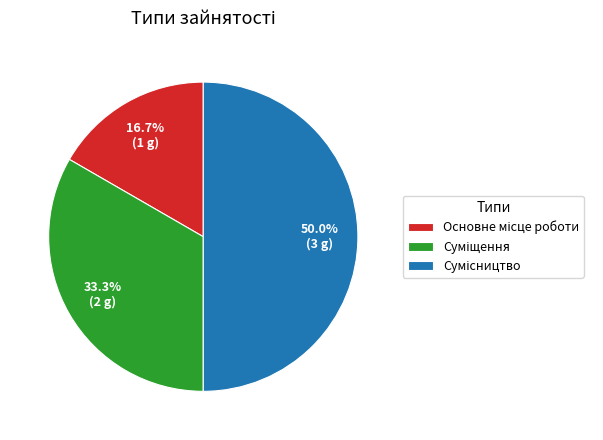

Is it true that Сумісництво is 43% of the pie?

False